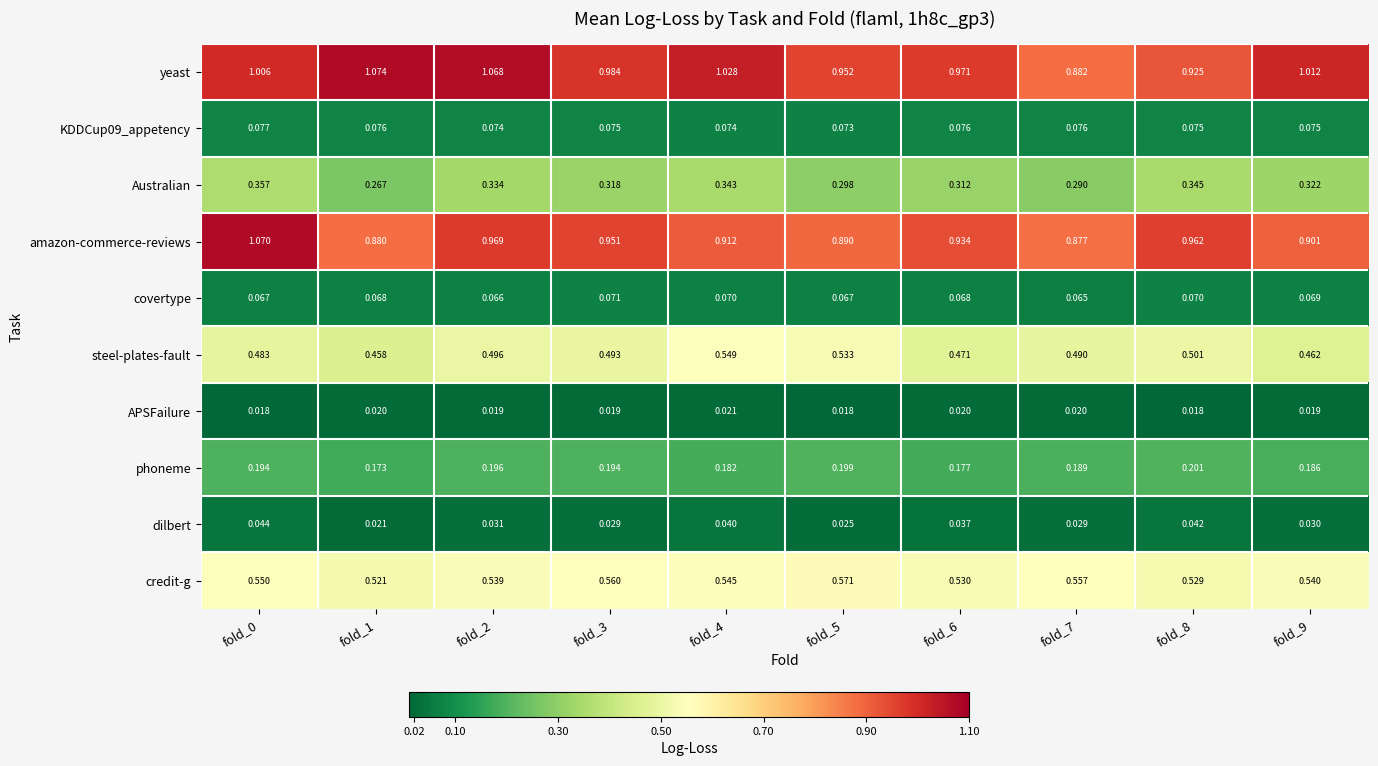

Between fold_4 and fold_9, which series saw the biggest shift?

steel-plates-fault